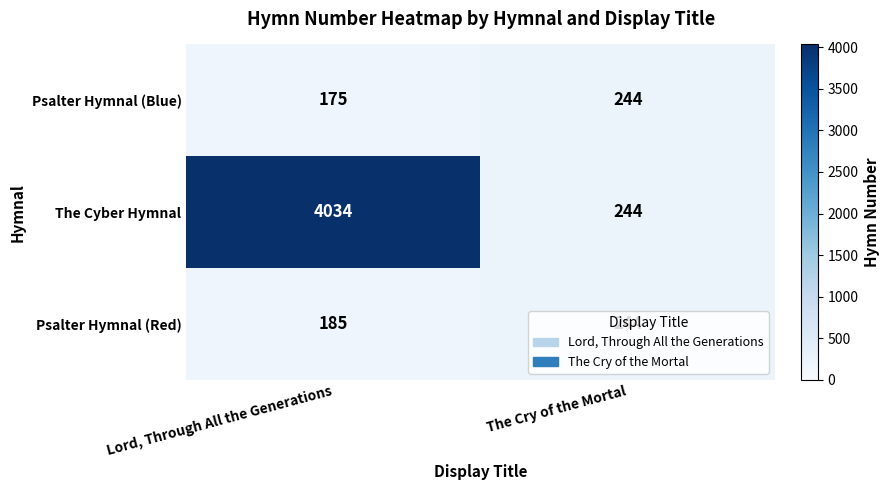

What is the average value of the Psalter Hymnal (Blue) series?

210